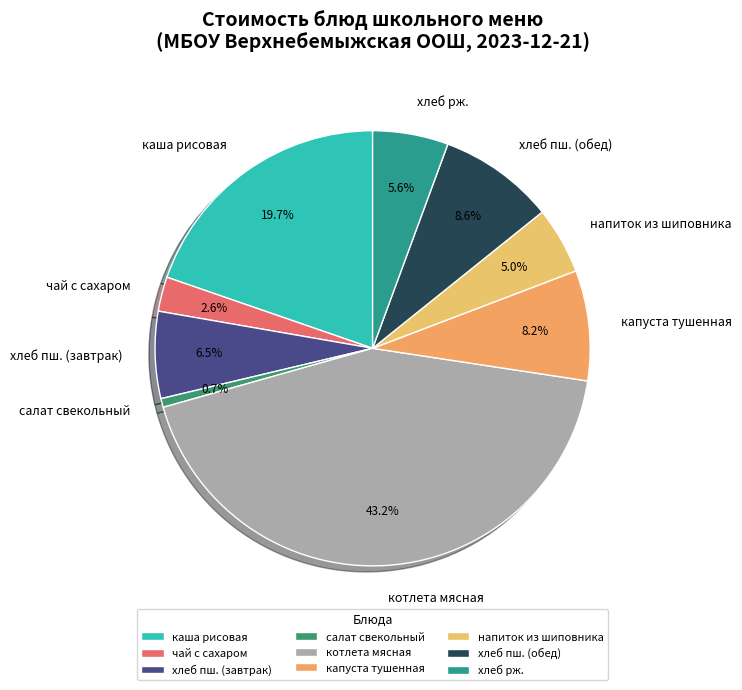

To the nearest percent, what portion does капуста тушенная represent?

8%